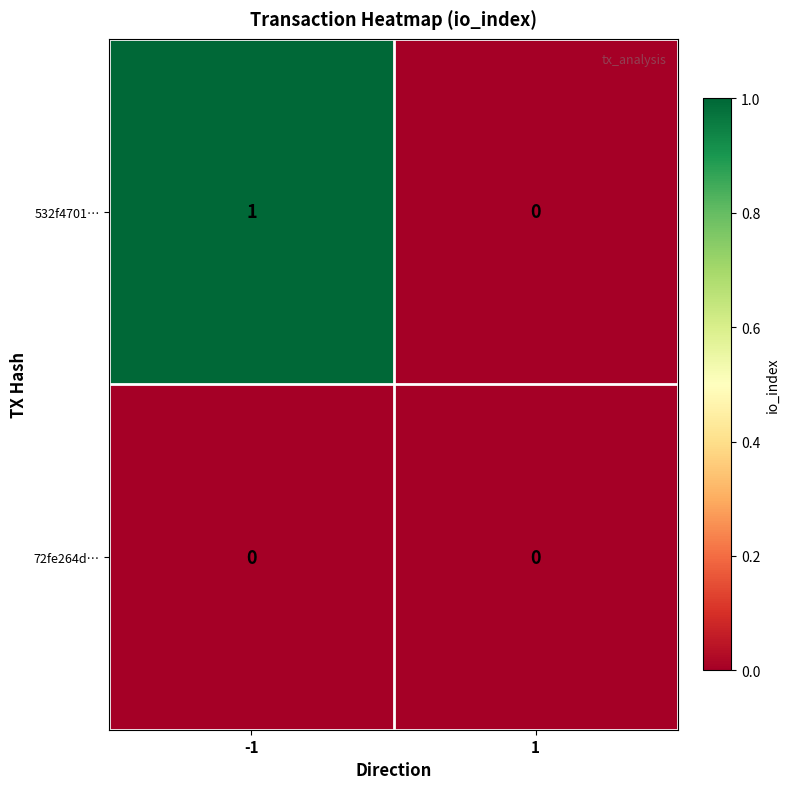

Rank the series by their average value, from lowest to highest.

72fe264d…, 532f4701…